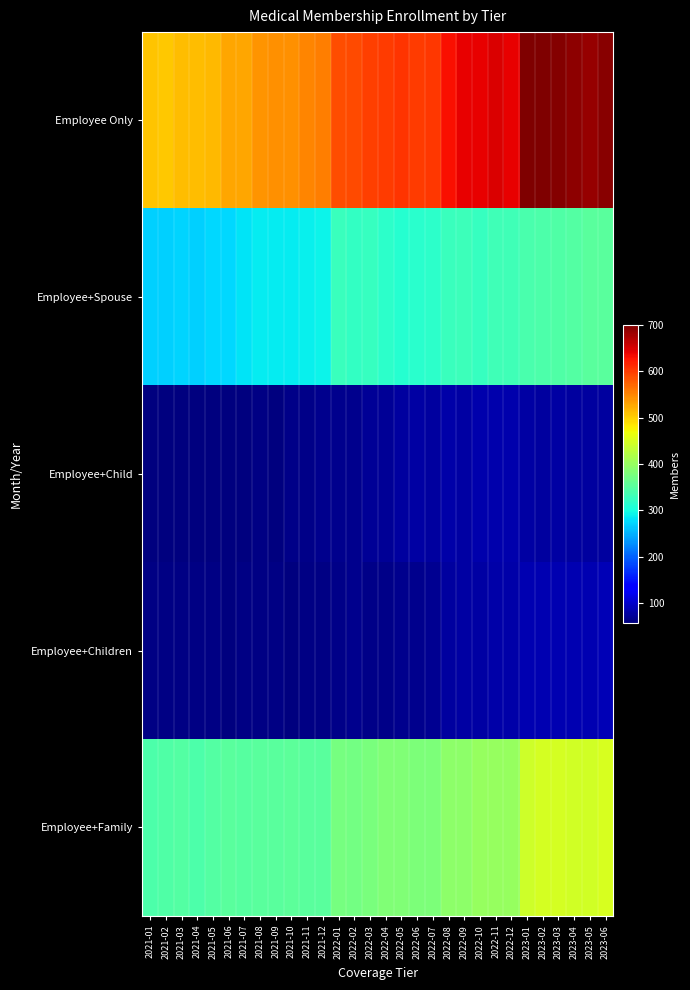

Reading left to right, what are all the values shown in this chart?

Employee Only: 2021-01=509	2021-02=506	2021-03=512	2021-04=512	2021-05=516	2021-06=527	2021-07=527	2021-08=540	2021-09=543	2021-10=543	2021-11=550	2021-12=556	2022-01=589	2022-02=591	2022-03=599	2022-04=600	2022-05=606	2022-06=602	2022-07=604	2022-08=632	2022-09=641	2022-10=641	2022-11=648	2022-12=642	2023-01=700	2023-02=699	2023-03=695	2023-04=690	2023-05=685	2023-06=694
Employee+Spouse: 2021-01=270	2021-02=269	2021-03=271	2021-04=270	2021-05=274	2021-06=274	2021-07=282	2021-08=286	2021-09=286	2021-10=287	2021-11=290	2021-12=293	2022-01=327	2022-02=322	2022-03=324	2022-04=317	2022-05=313	2022-06=314	2022-07=318	2022-08=326	2022-09=329	2022-10=325	2022-11=331	2022-12=332	2023-01=340	2023-02=342	2023-03=345	2023-04=348	2023-05=352	2023-06=353
Employee+Child: 2021-01=58	2021-02=57	2021-03=58	2021-04=58	2021-05=59	2021-06=59	2021-07=57	2021-08=61	2021-09=59	2021-10=63	2021-11=64	2021-12=65	2022-01=66	2022-02=67	2022-03=70	2022-04=71	2022-05=76	2022-06=78	2022-07=77	2022-08=80	2022-09=79	2022-10=83	2022-11=84	2022-12=83	2023-01=78	2023-02=77	2023-03=78	2023-04=77	2023-05=75	2023-06=77
Employee+Children: 2021-01=62	2021-02=62	2021-03=60	2021-04=60	2021-05=60	2021-06=59	2021-07=61	2021-08=61	2021-09=62	2021-10=59	2021-11=60	2021-12=62	2022-01=64	2022-02=65	2022-03=63	2022-04=64	2022-05=65	2022-06=67	2022-07=68	2022-08=76	2022-09=79	2022-10=78	2022-11=80	2022-12=80	2023-01=85	2023-02=85	2023-03=85	2023-04=86	2023-05=85	2023-06=88
Employee+Family: 2021-01=343	2021-02=345	2021-03=346	2021-04=343	2021-05=348	2021-06=351	2021-07=349	2021-08=352	2021-09=351	2021-10=355	2021-11=353	2021-12=352	2022-01=374	2022-02=373	2022-03=377	2022-04=382	2022-05=382	2022-06=379	2022-07=381	2022-08=393	2022-09=392	2022-10=399	2022-11=399	2022-12=400	2023-01=443	2023-02=447	2023-03=448	2023-04=446	2023-05=446	2023-06=450